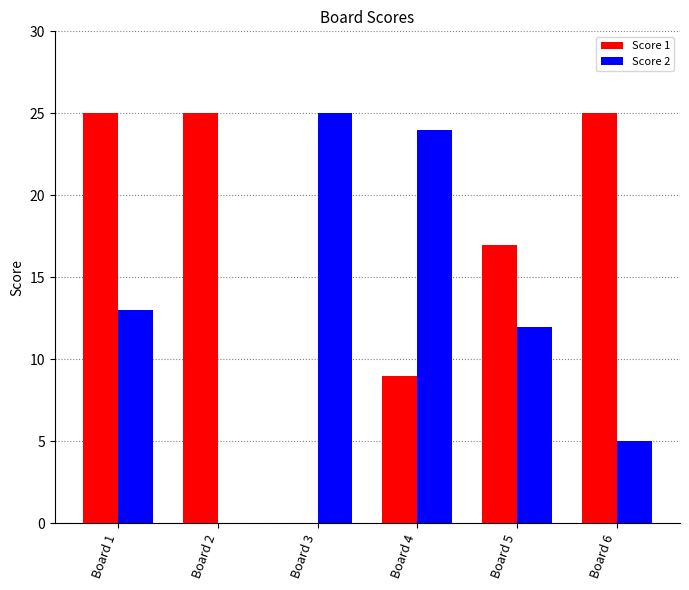

Between Board 2 and Board 5, which series saw the biggest shift?

Score 2